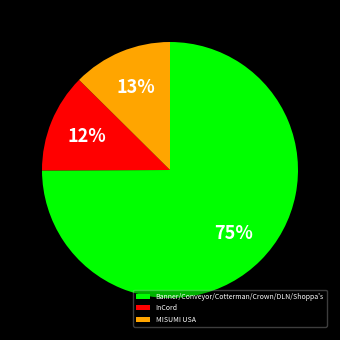

To the nearest percent, what percentage of the pie is MISUMI USA?

13%